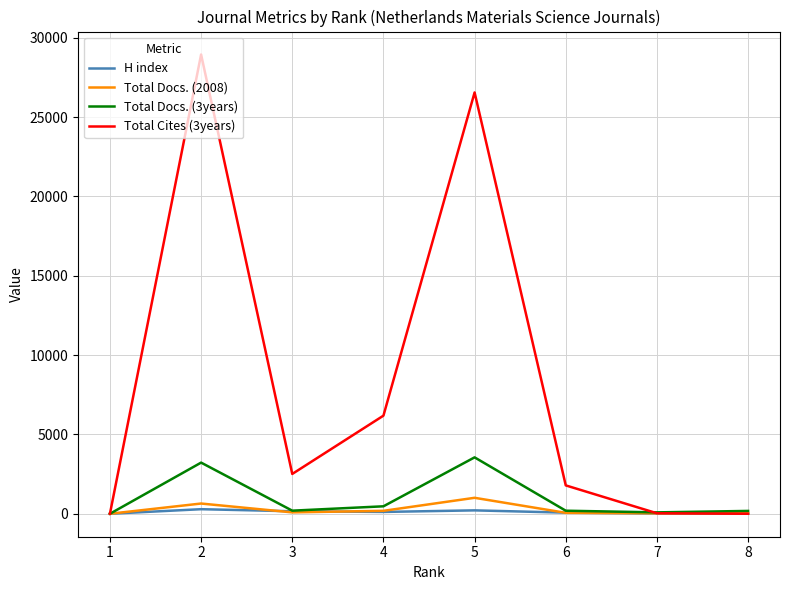

Is it true that Total Cites (3years) equals 32 at 7?

True